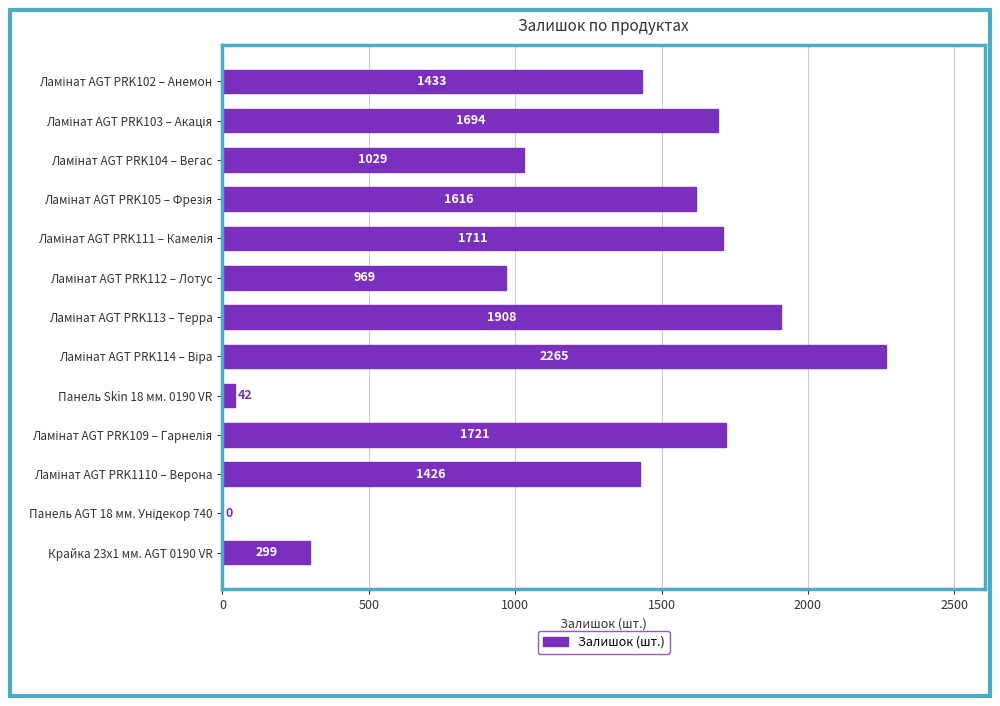

What is the greatest value displayed?

2265